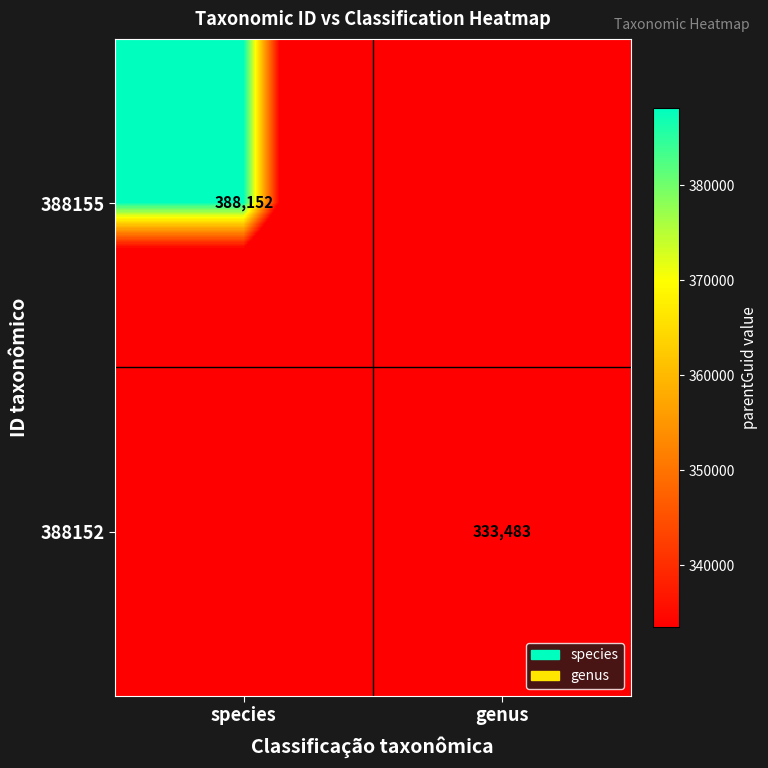

At how many categories does at least one series exceed 301847?

2